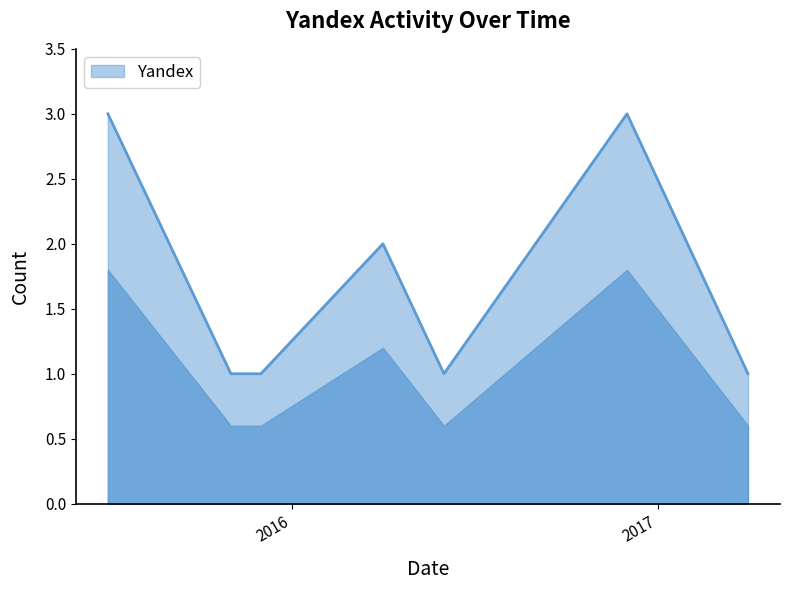

True or false: there are more than 1 points higher than both neighbors.

True